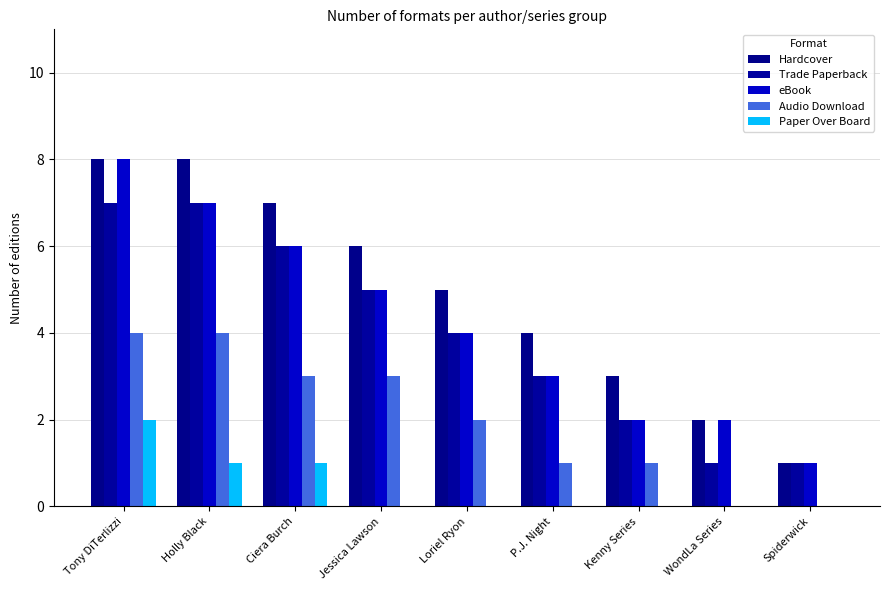

Is it true that Trade Paperback equals 6 at Ciera Burch?

True